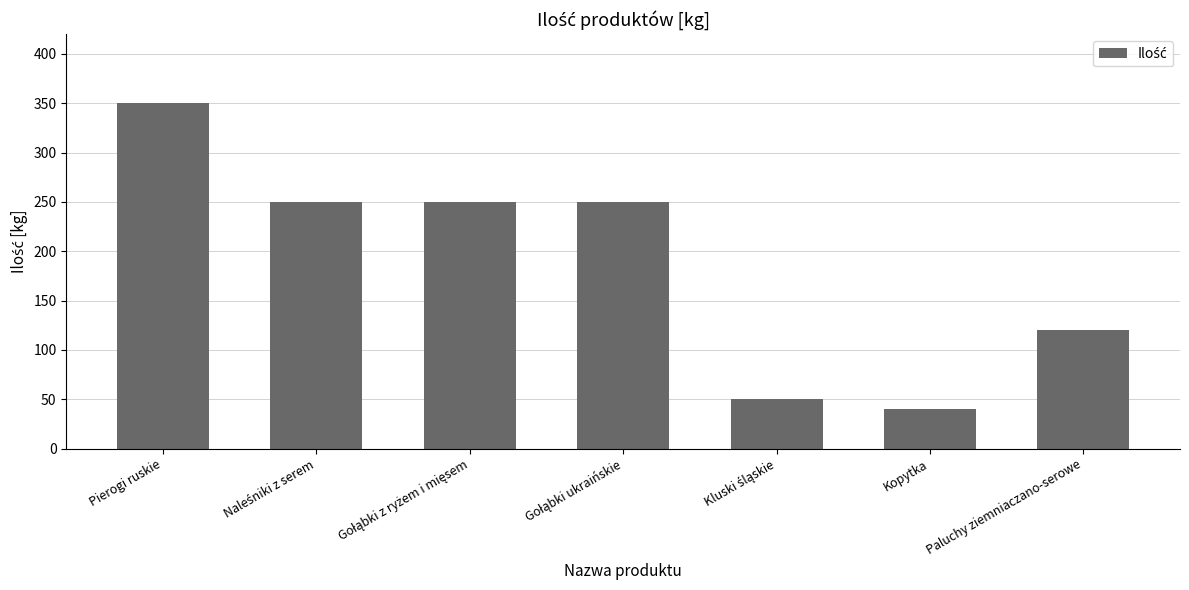

What is the value of the 7th bar from the left?

120